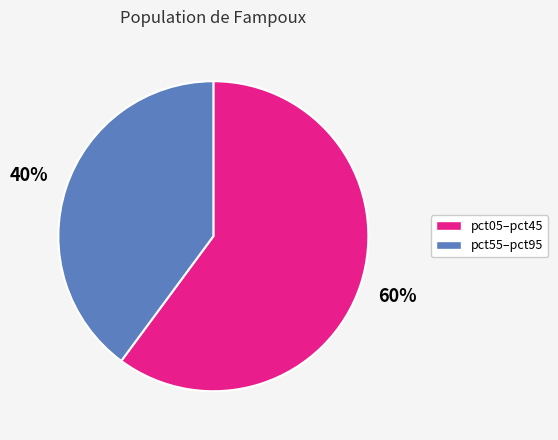

To the nearest percent, what is the difference between the largest and smallest slice percentages?

20%